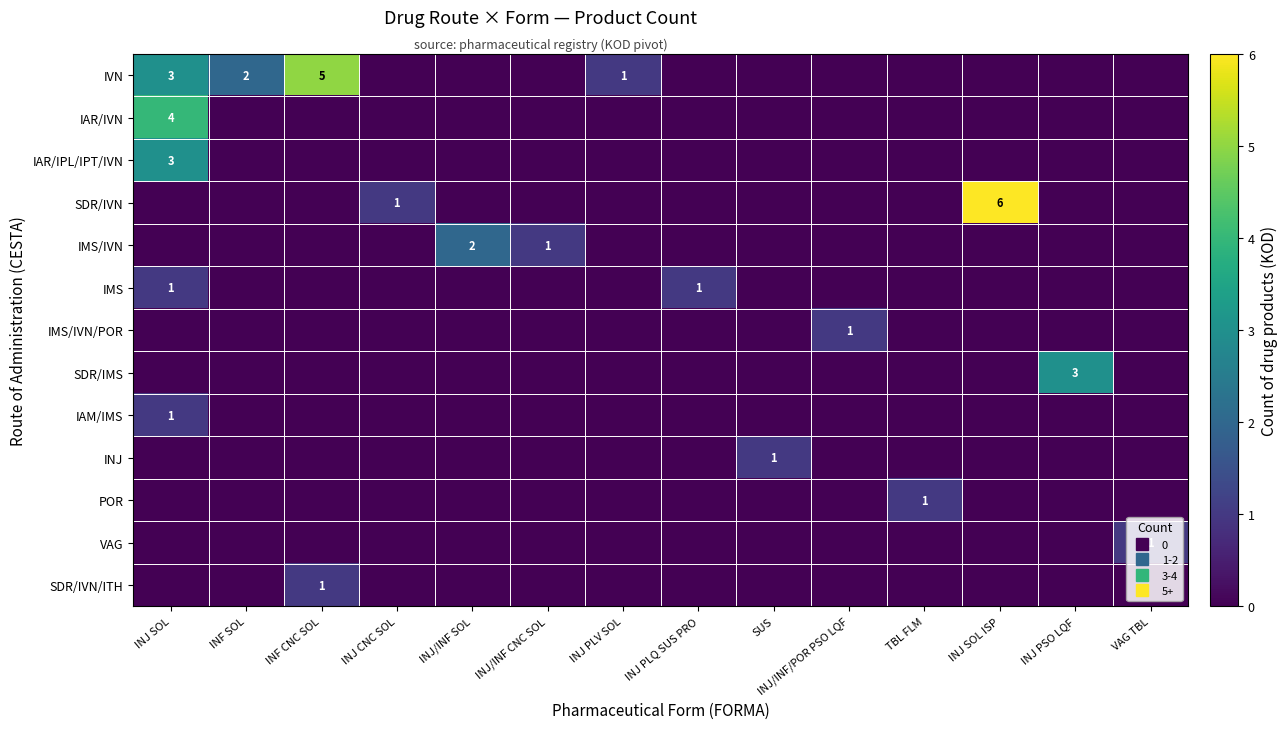

At how many categories does at least one series exceed 2?

4